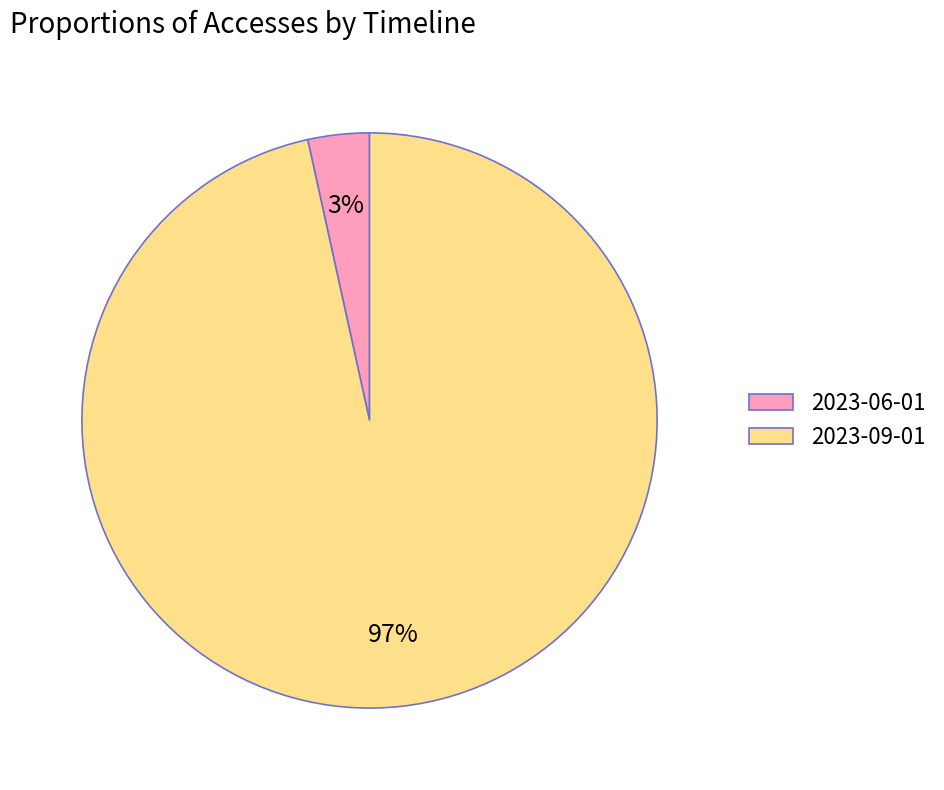

The 2023-06-01 slice represents 3% of the pie. True or false?

True